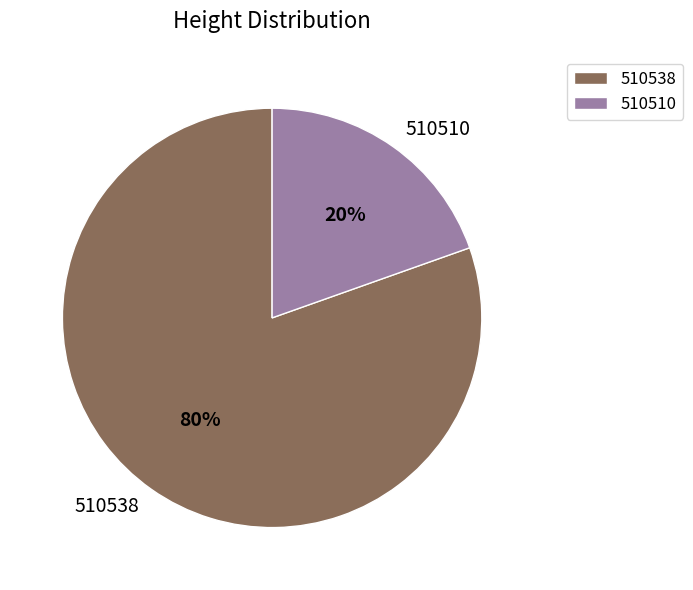

Do 510510 and 510538 together represent more than half of the pie?

Yes